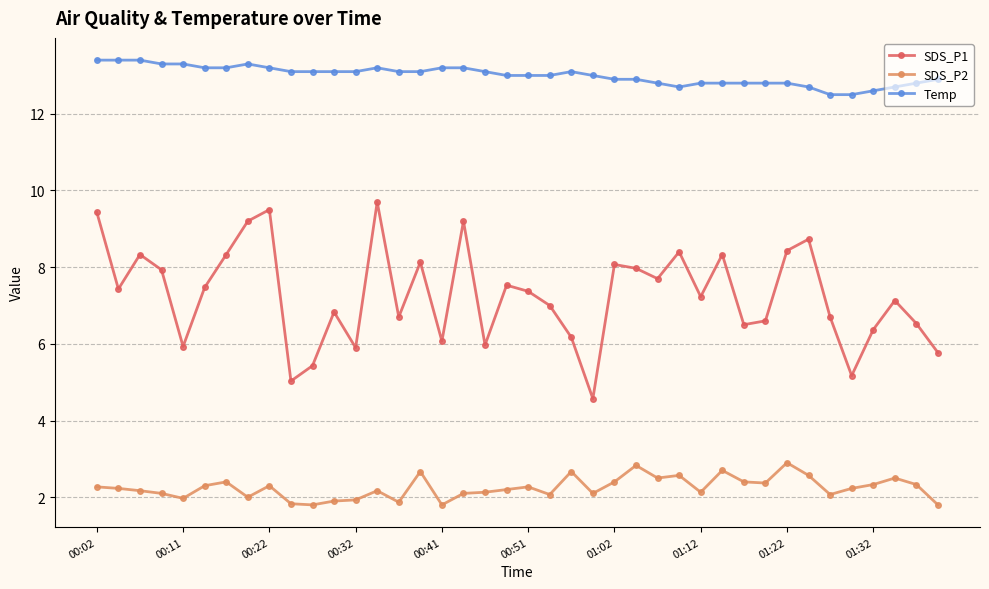

Which series has the widest spread of values?

SDS_P1